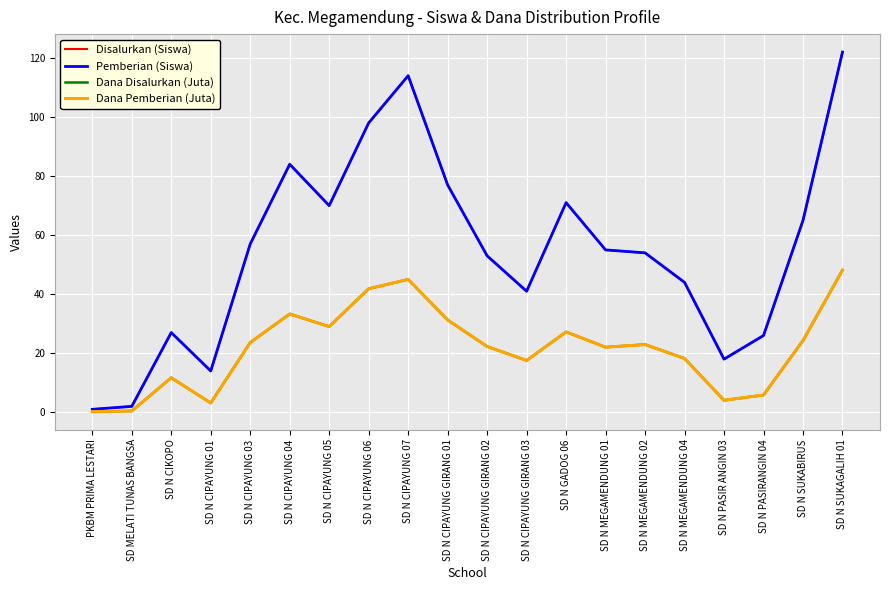

Which series changed the most between SD N CIPAYUNG GIRANG 02 and SD N MEGAMENDUNG 02?

Disalurkan (Siswa)